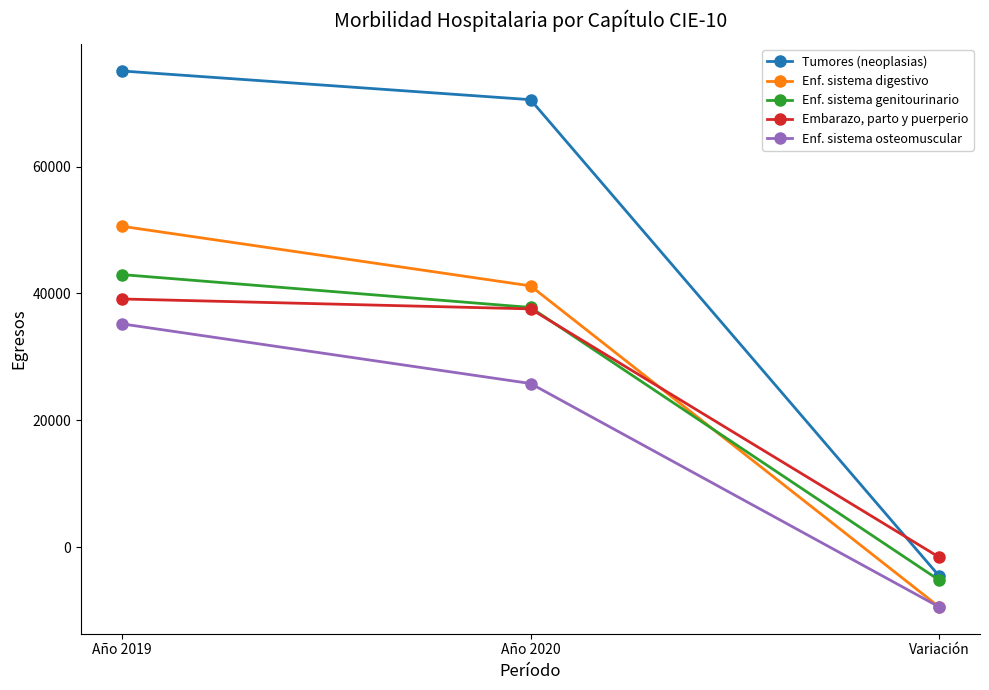

Reading right to left, list all the values displayed in this chart.

Tumores (neoplasias): Variación=-4524	Año 2020=70535	Año 2019=75059
Enf. sistema digestivo: Variación=-9393	Año 2020=41193	Año 2019=50586
Enf. sistema genitourinario: Variación=-5180	Año 2020=37791	Año 2019=42971
Embarazo, parto y puerperio: Variación=-1561	Año 2020=37568	Año 2019=39129
Enf. sistema osteomuscular: Variación=-9401	Año 2020=25806	Año 2019=35207